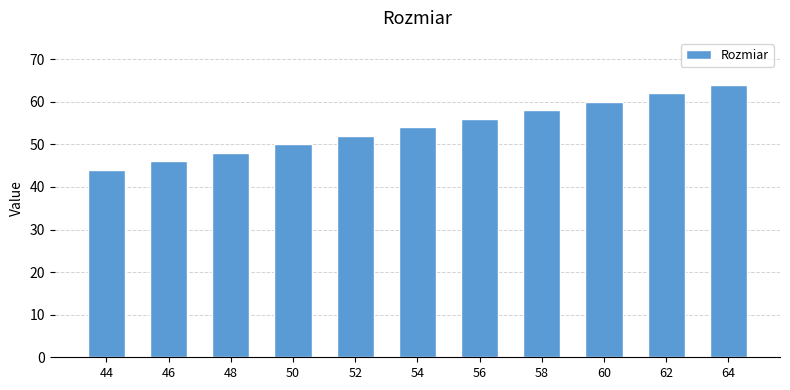

What is the maximum value shown in the chart?

64